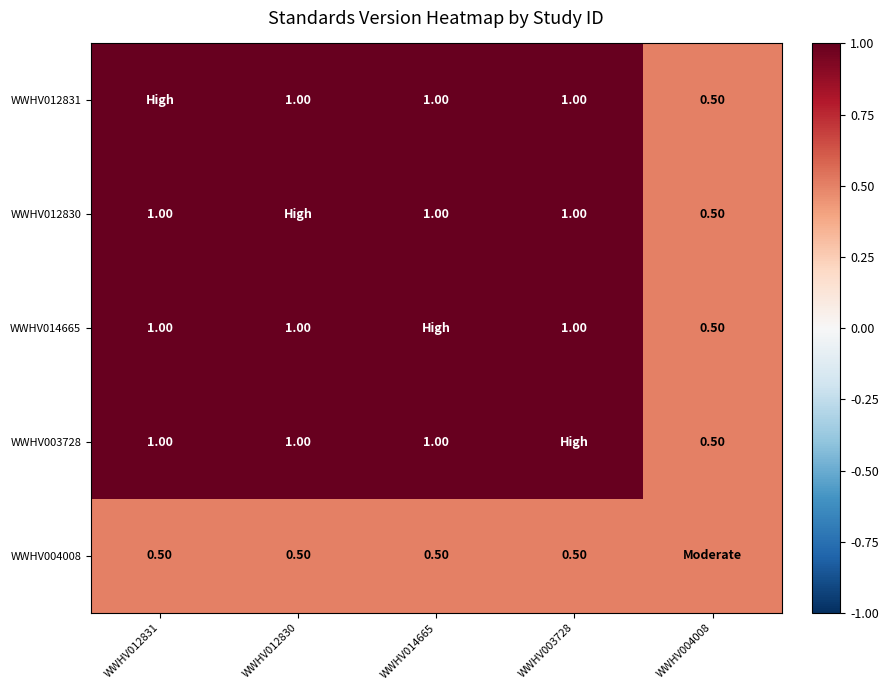

What is the total value across all series at WWHV012831?

4.5